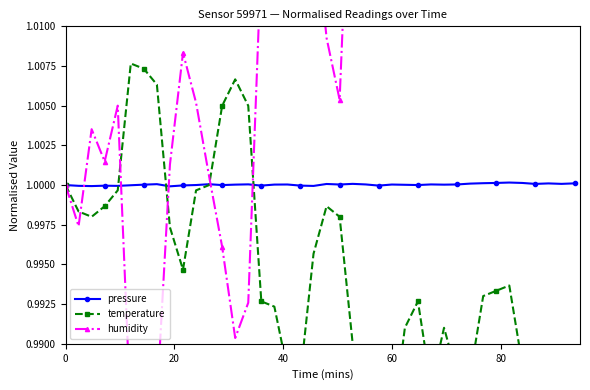

What is the maximum value for pressure?

1.0